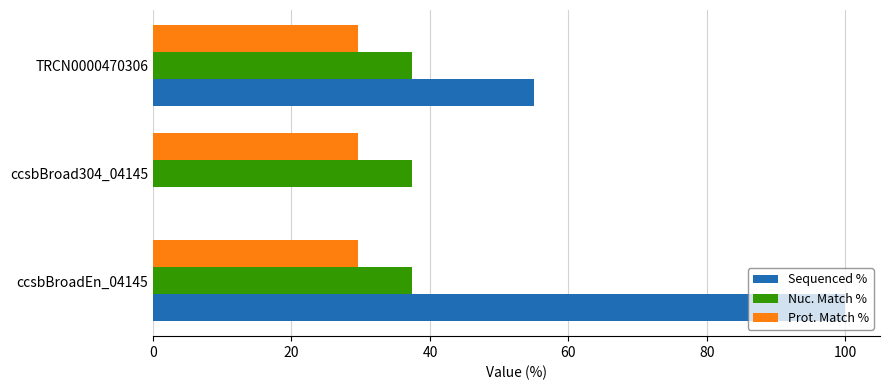

Which series has the largest total across all categories?

Sequenced %